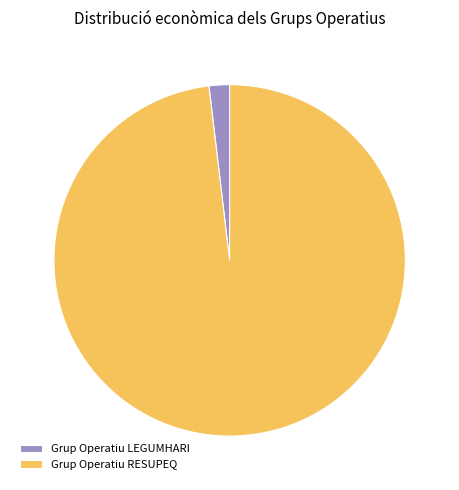

How many slices are in this pie chart?

2